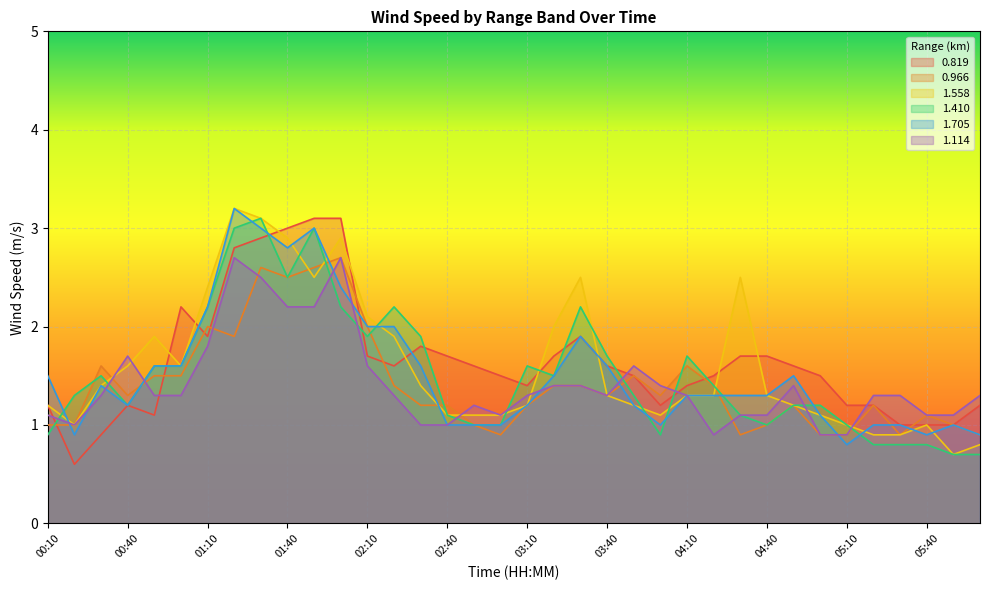

What is the value of the 1.410 point at the 18th from the left?

1.0